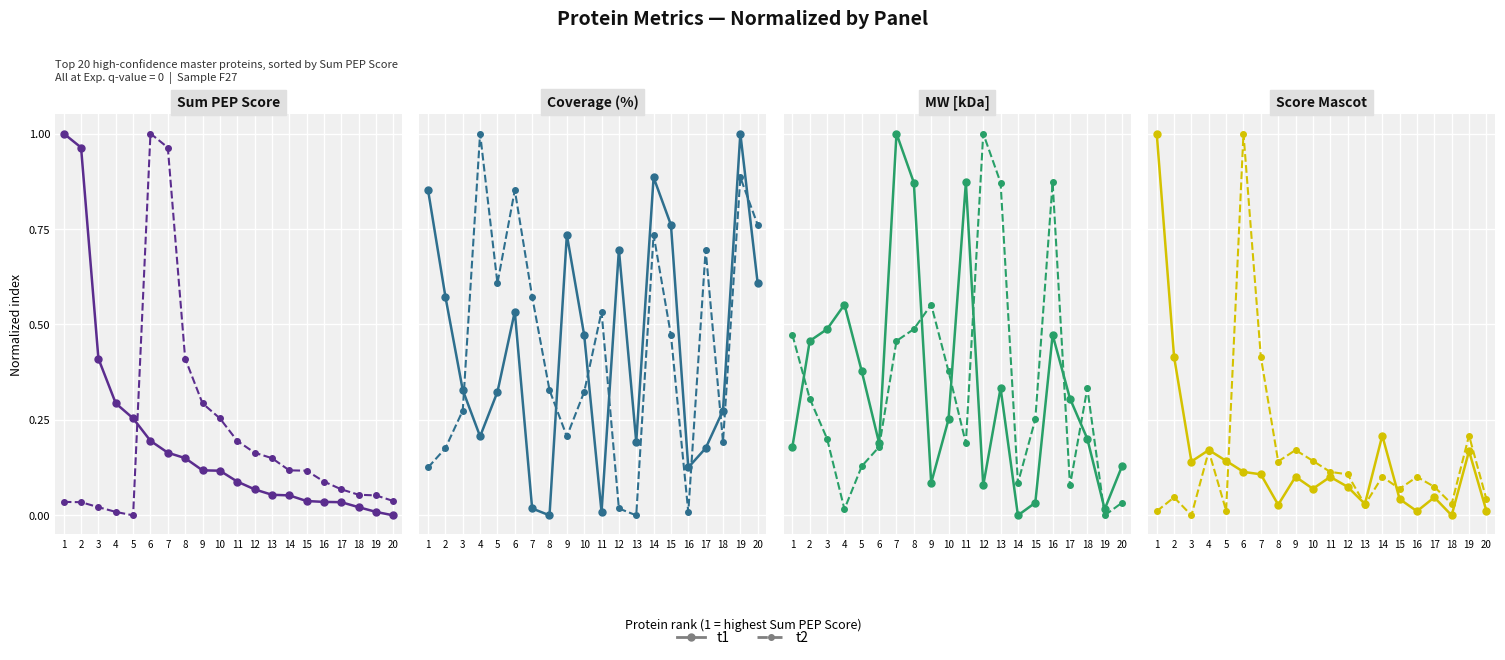

Between 2 and 11, which series saw the biggest shift?

t1